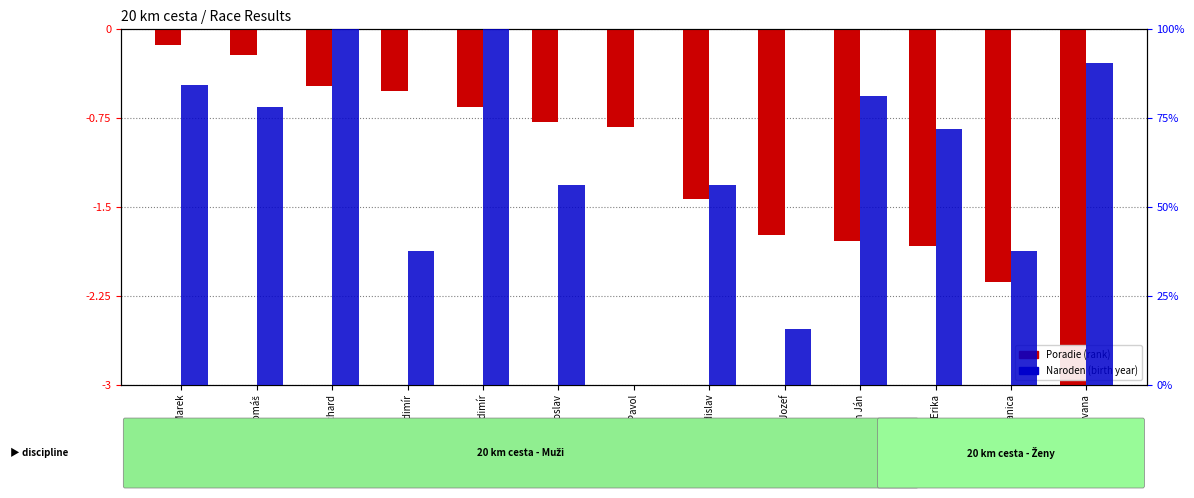

At how many categories does at least one series exceed 0?

12